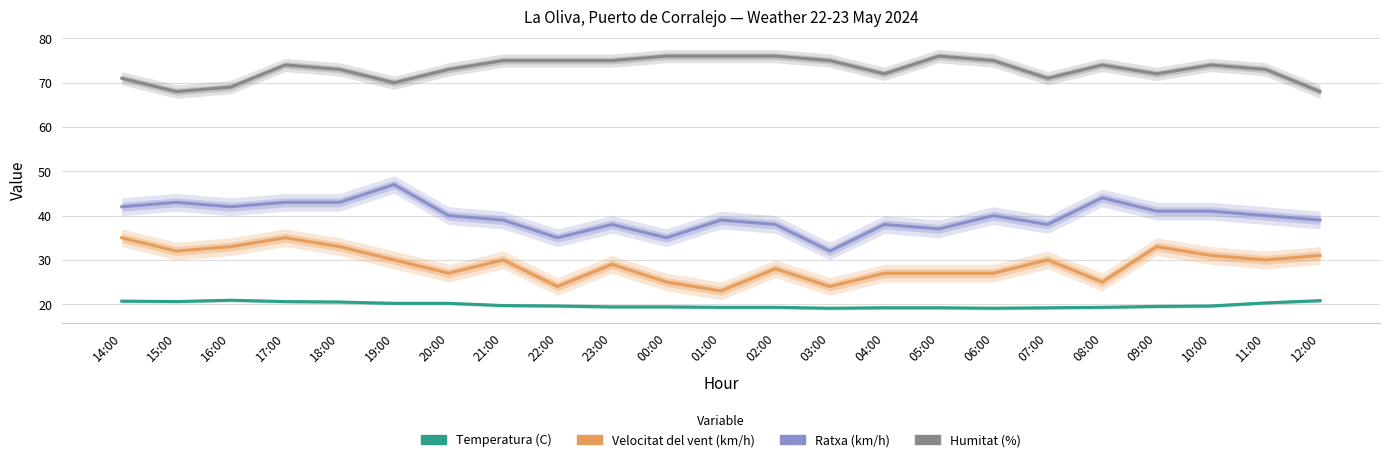

How many interior local valleys does the Ratxa (km/h) series have?

6